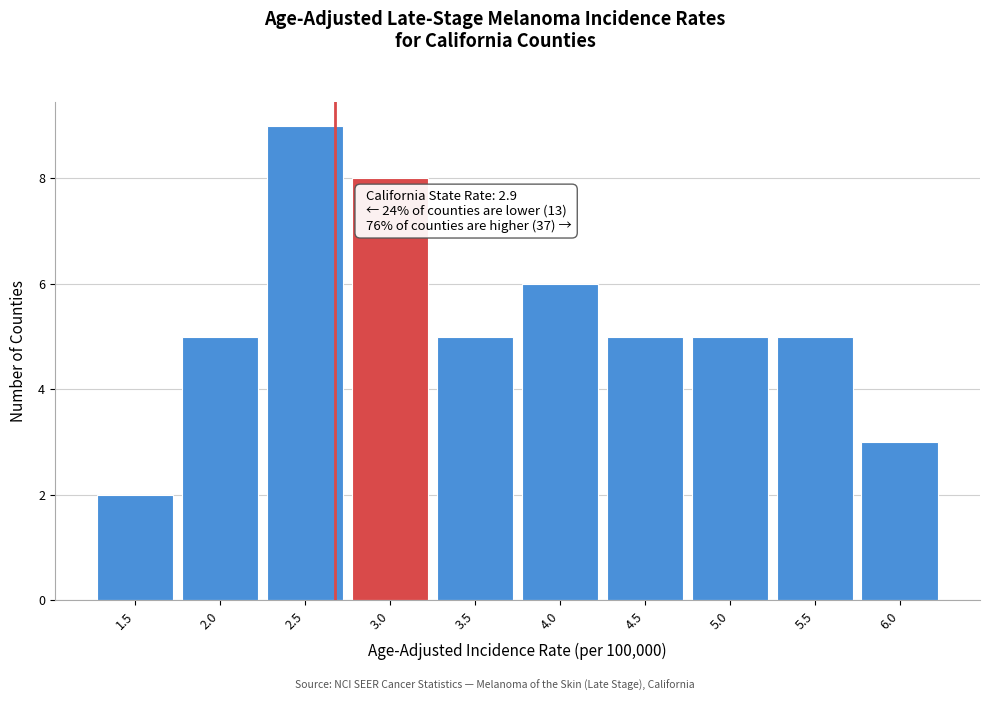

Reading left to right, extract all data points from this chart.

2	5	9	8	5	6	5	5	5	3